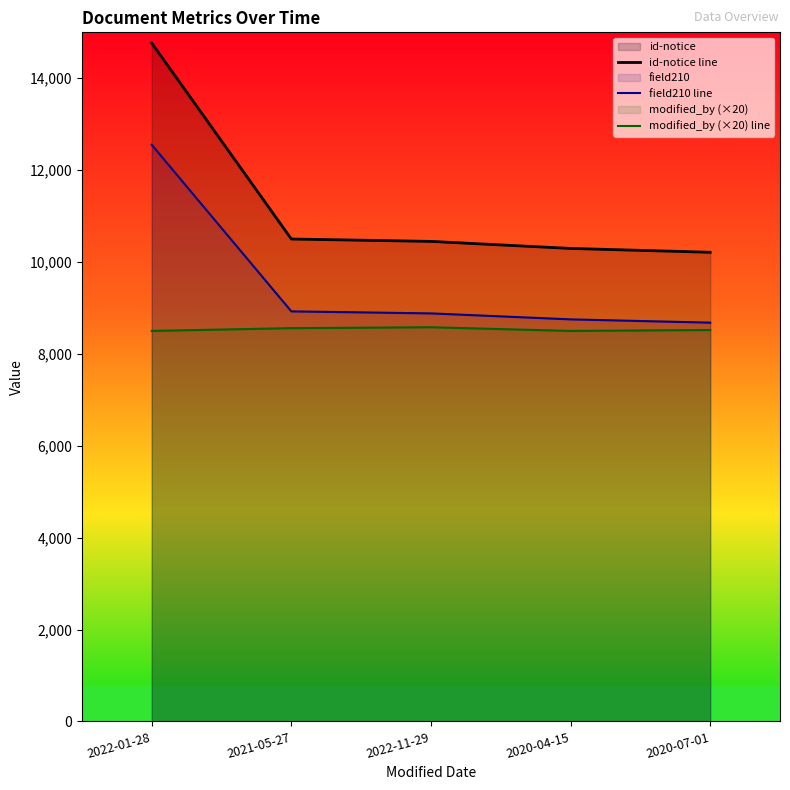

Reading right to left, what are all the values shown in this chart?

id-notice line: 2020-07-01=10212.0	2020-04-15=10296.0	2022-11-29=10449.0	2021-05-27=10501.0	2022-01-28=14767.0
field210 line: 2020-07-01=8680.2	2020-04-15=8751.6	2022-11-29=8881.6	2021-05-27=8925.9	2022-01-28=12551.9
modified_by (×20) line: 2020-07-01=8520.0	2020-04-15=8500.0	2022-11-29=8580.0	2021-05-27=8560.0	2022-01-28=8500.0